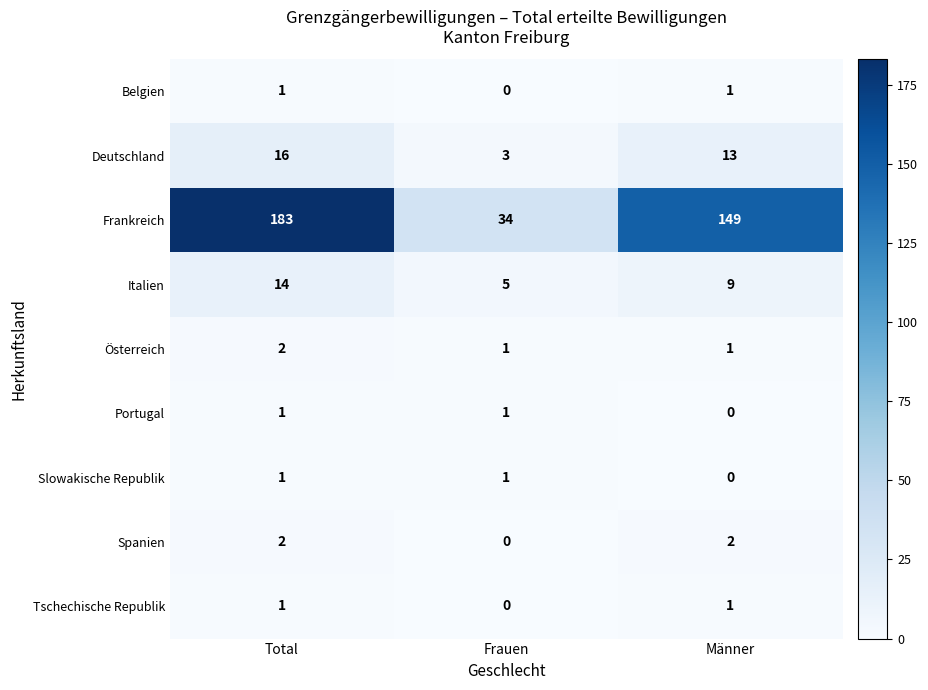

What is the approximate value of Deutschland at Männer, to the nearest 5?

15